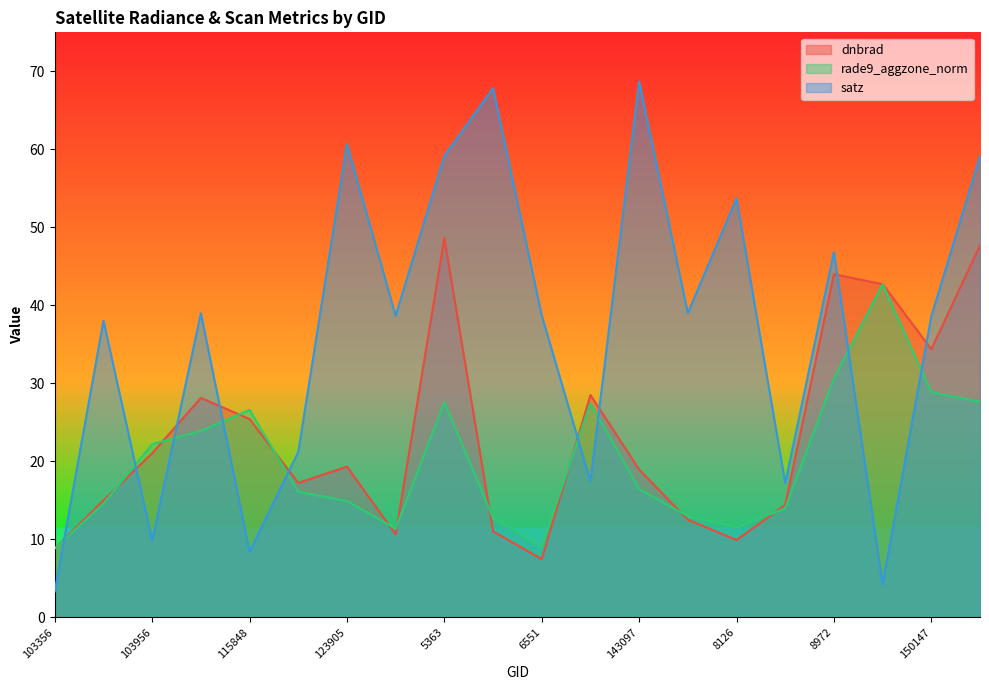

Which series has the largest total across all categories?

satz